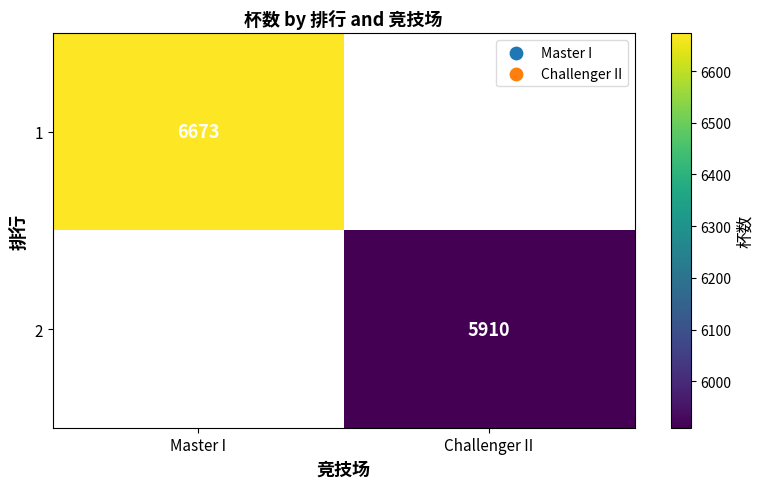

How many distinct data groups are displayed?

2